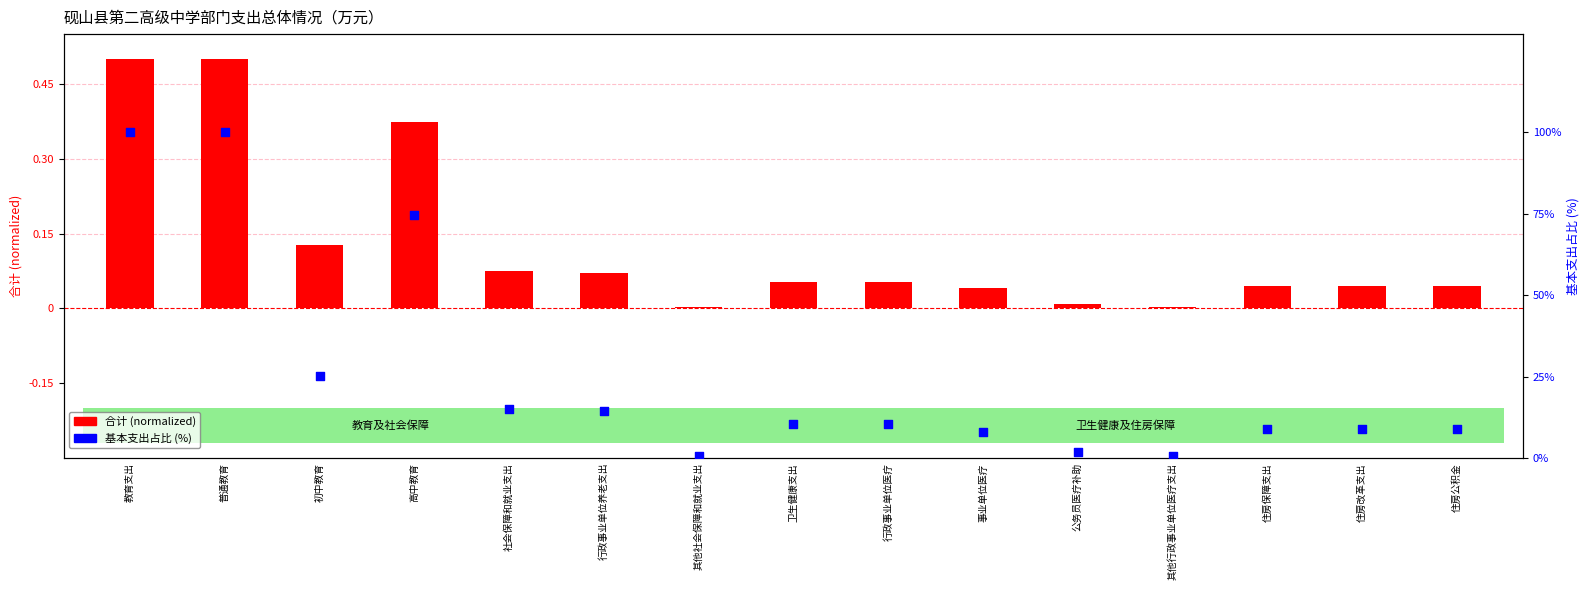

What is the total value across all series at 事业单位医疗?

8.1